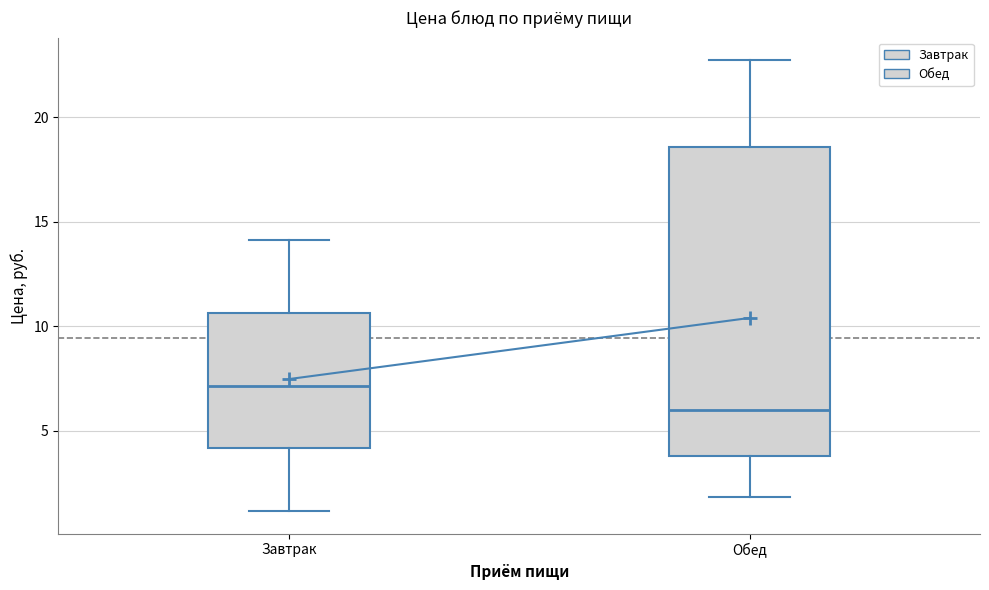

Reading left to right, read every box against the y-axis: the position of its median line, the range the box covers, and the ends of its whiskers. The values are not printed on the chart, so give them approximately, as read against the axis.

Завтрак: median 7.0, box 4.0 to 10.5, whiskers 1.0 to 14.0
Обед: median 6.0, box 4.0 to 18.5, whiskers 2.0 to 22.5